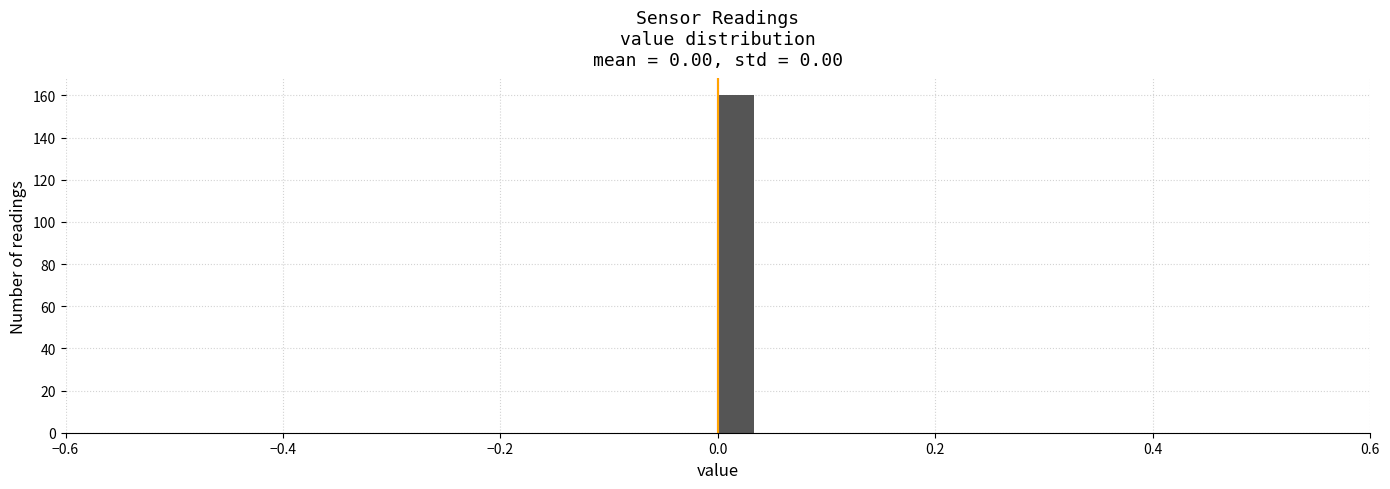

Around what value on the x-axis is the tallest bar? Give the approximate position of its centre, as read against the axis.

0.02